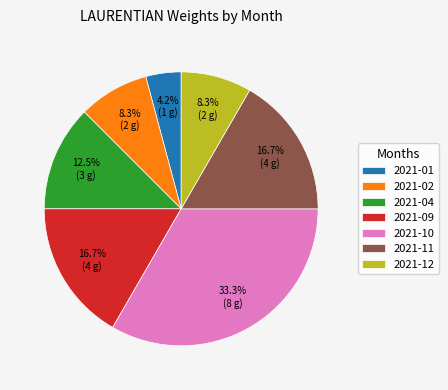

What is the ratio of the value at 2021-11 to the value at 2021-02?

2.0